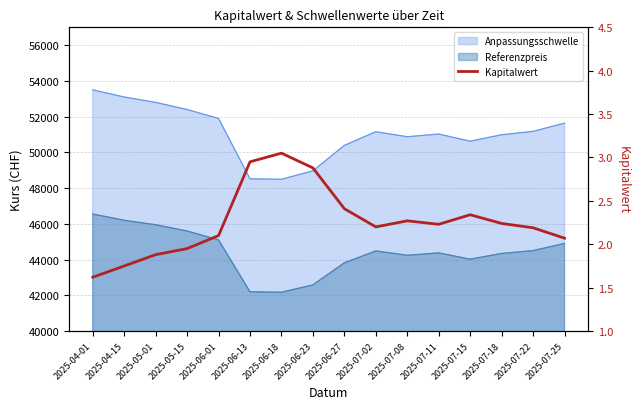

Where is the data nearest to the value 2?

2025-05-15